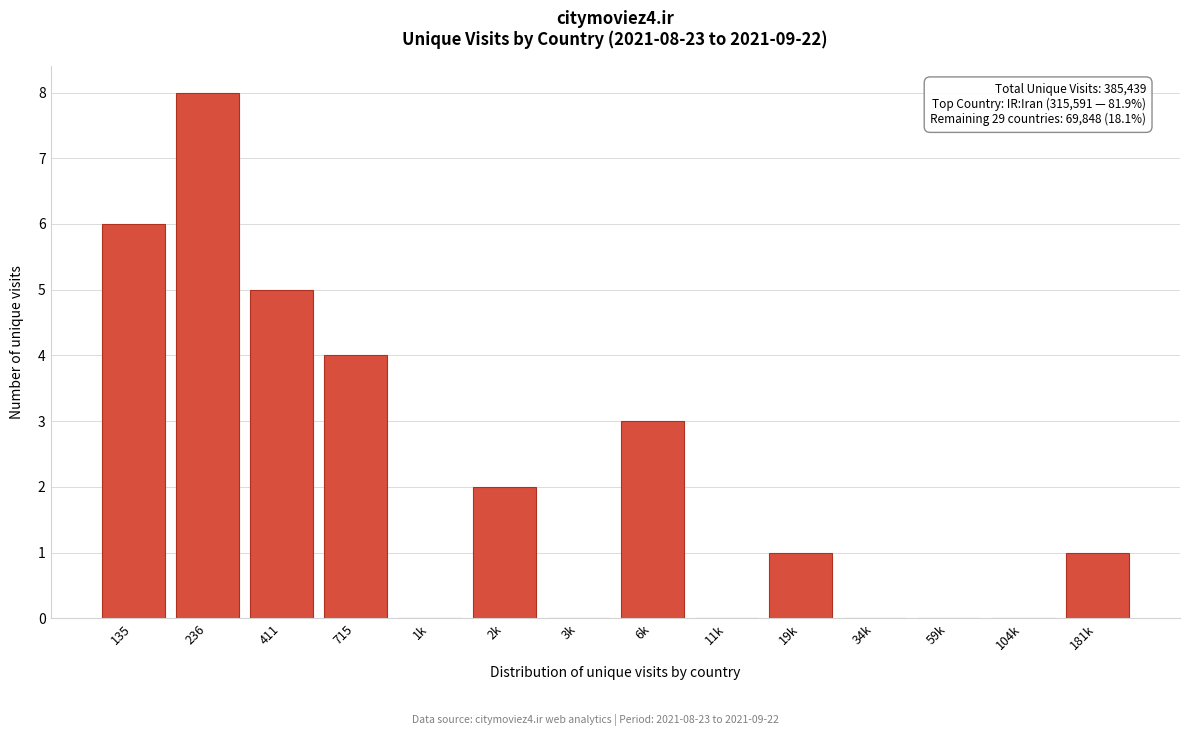

Reading right to left, list all the values displayed in this chart.

181k=1	104k=0	59k=0	34k=0	19k=1	11k=0	6k=3	3k=0	2k=2	1k=0	715=4	411=5	236=8	135=6